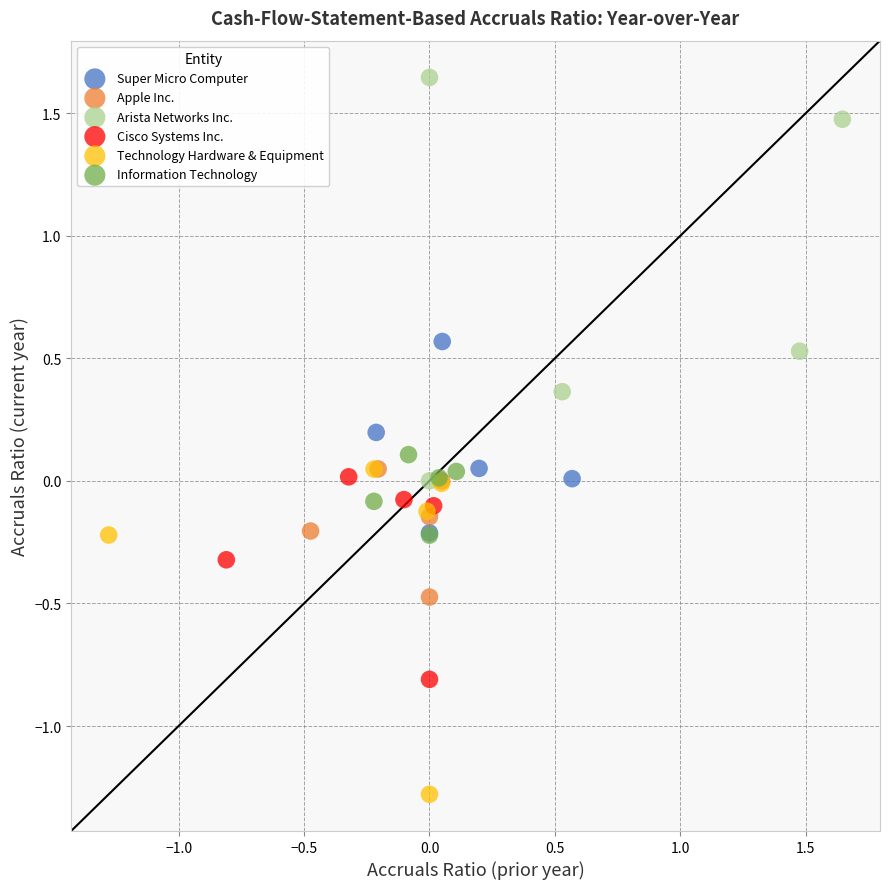

Which series has the largest Y range (max minus min)?

Arista Networks Inc.